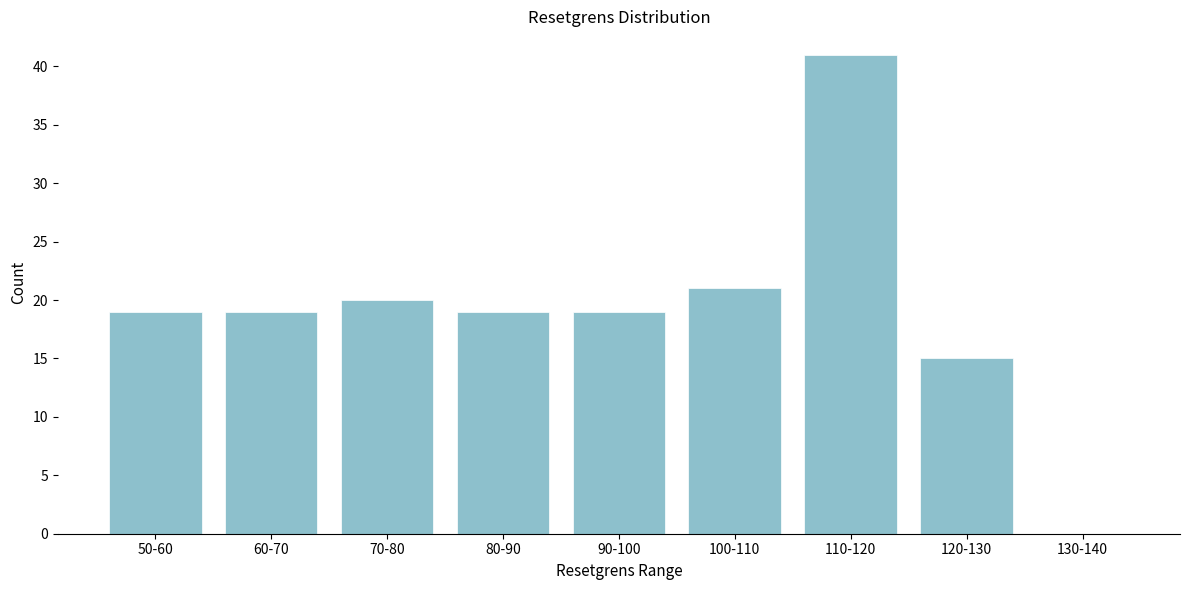

Reading left to right, extract all data points from this chart.

50-60=19	60-70=19	70-80=20	80-90=19	90-100=19	100-110=21	110-120=41	120-130=15	130-140=0